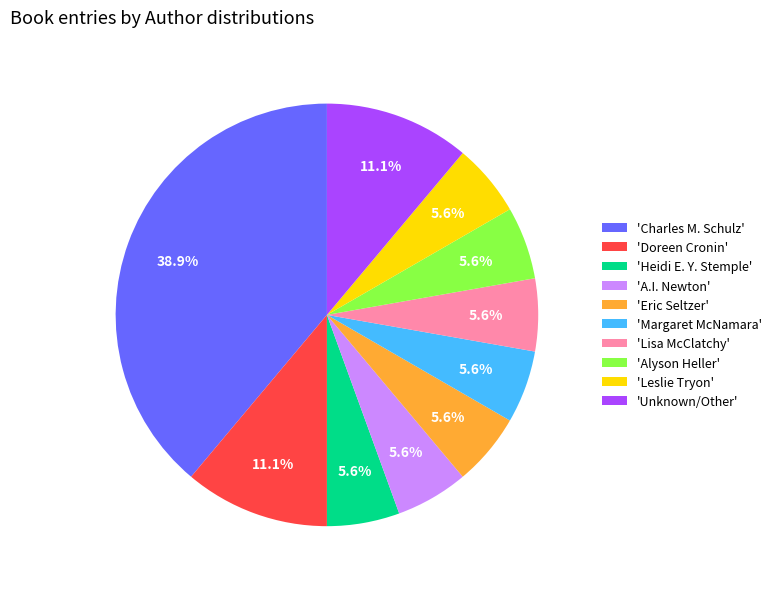

Which category has the biggest portion of the pie?

'Charles M. Schulz'